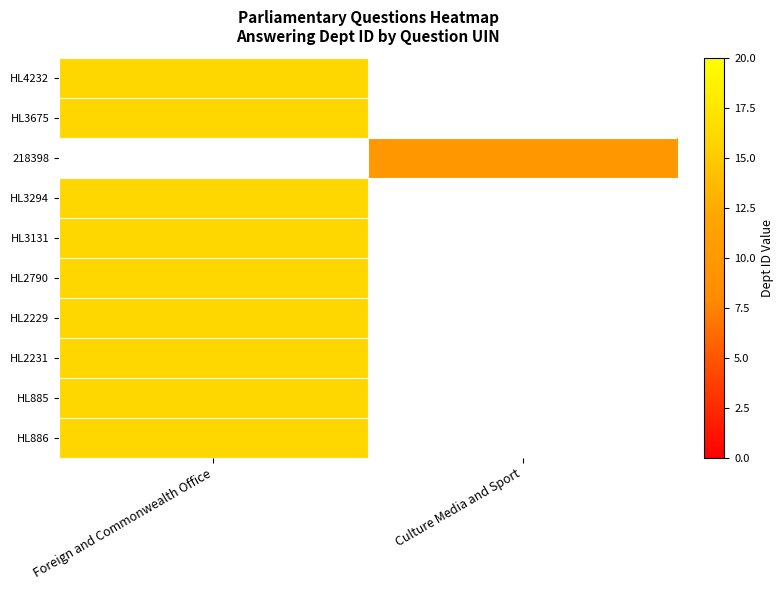

Rank the categories by HL4232 value from highest to lowest.

Foreign and Commonwealth Office, Culture Media and Sport